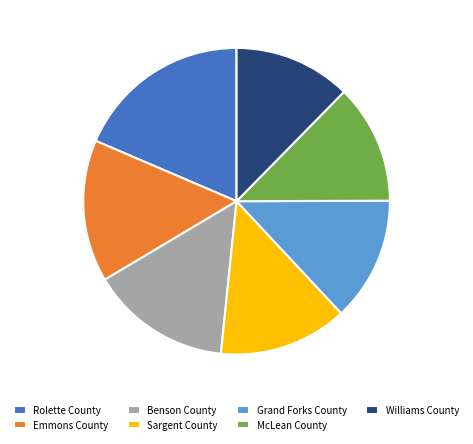

Does Emmons County represent more than half of the total?

No